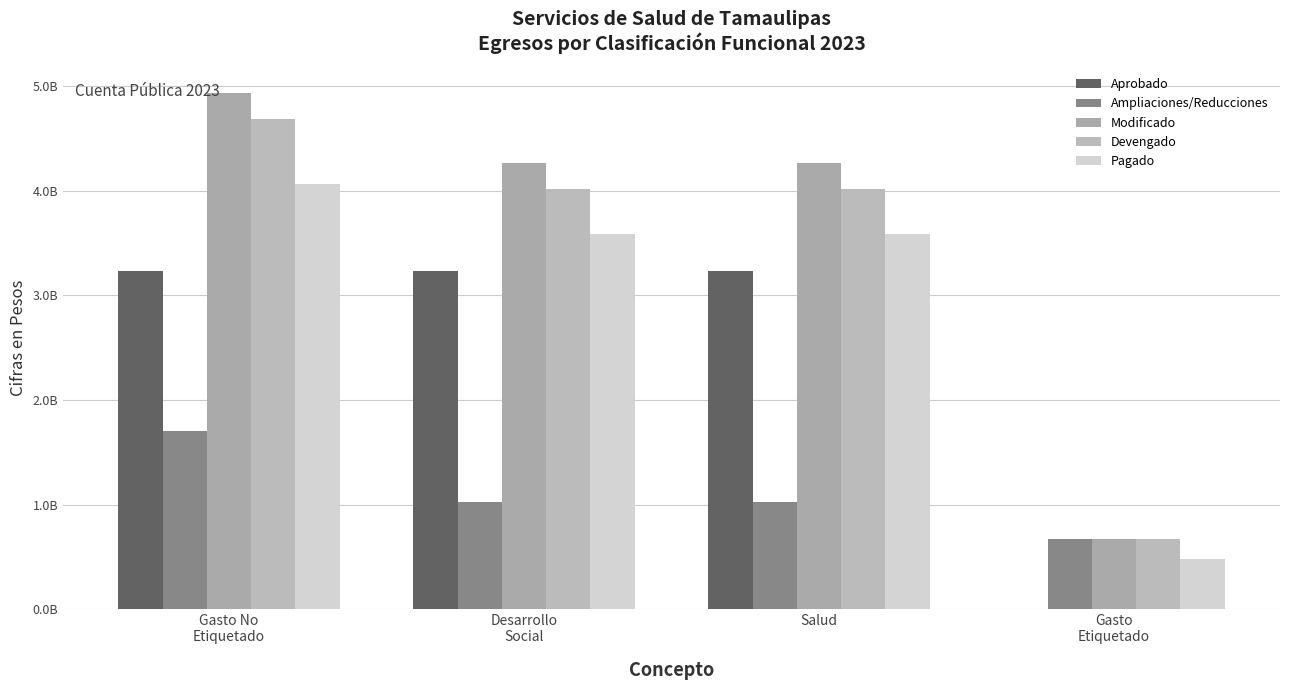

Between Salud and Gasto
Etiquetado, which series saw the biggest shift?

Modificado